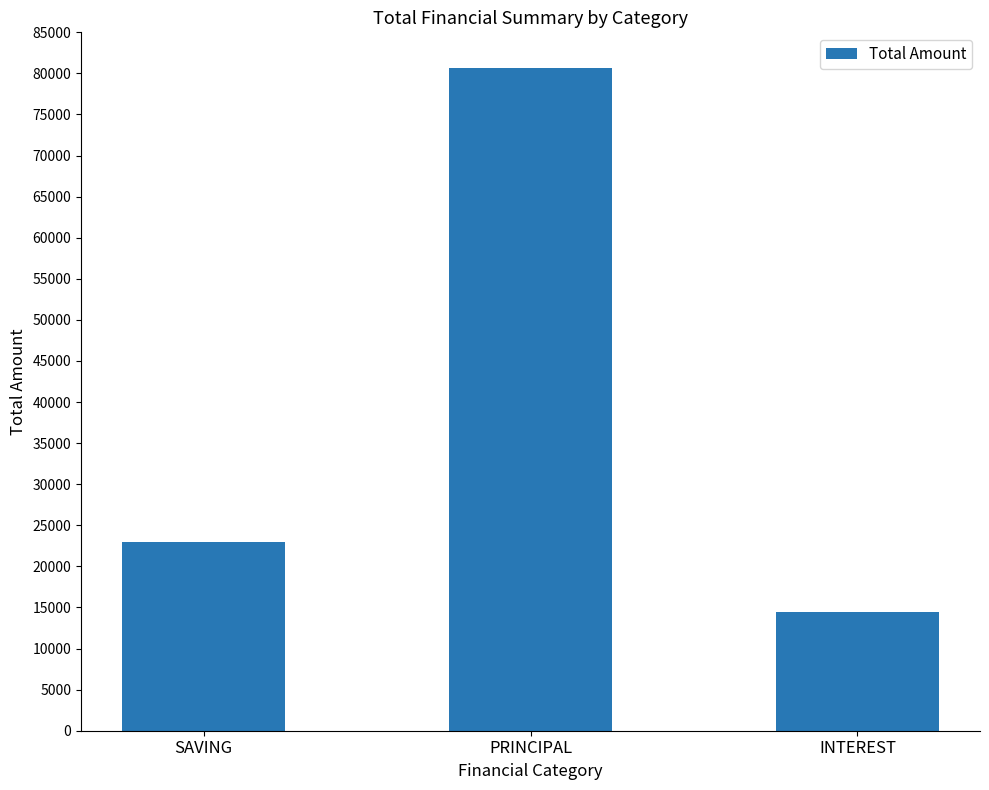

Which has a higher value, SAVING or PRINCIPAL?

PRINCIPAL